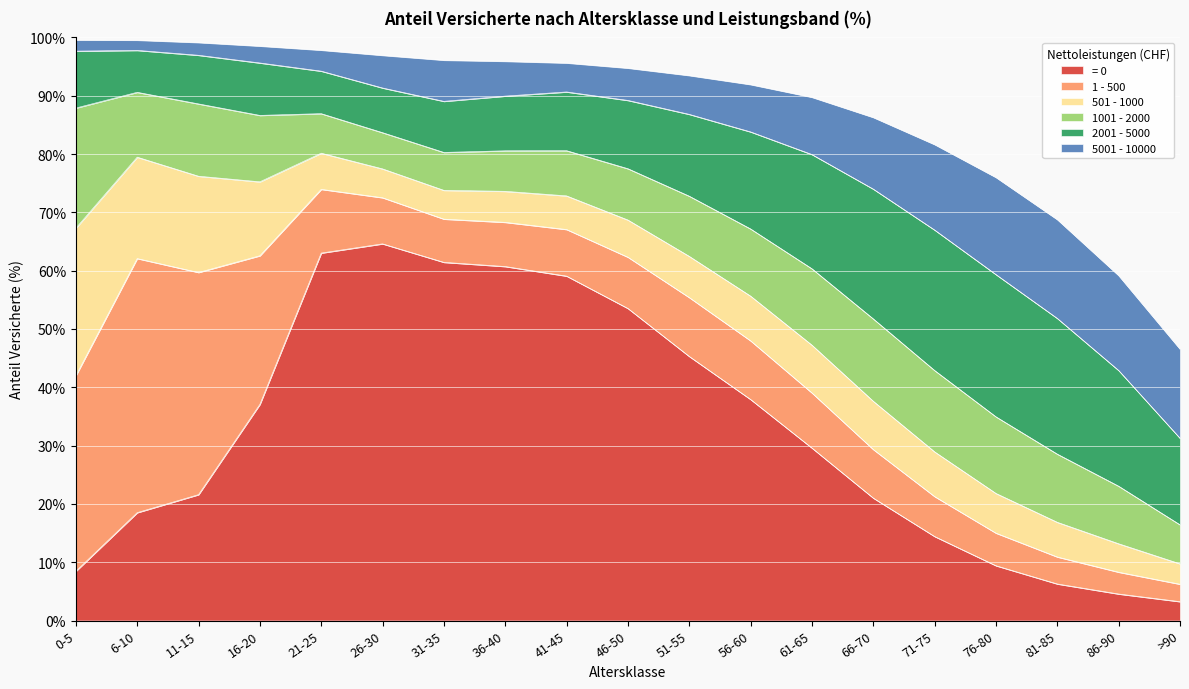

Is the value of 5001 - 10000 at 76-80 greater than the value of = 0 at 11-15?

No